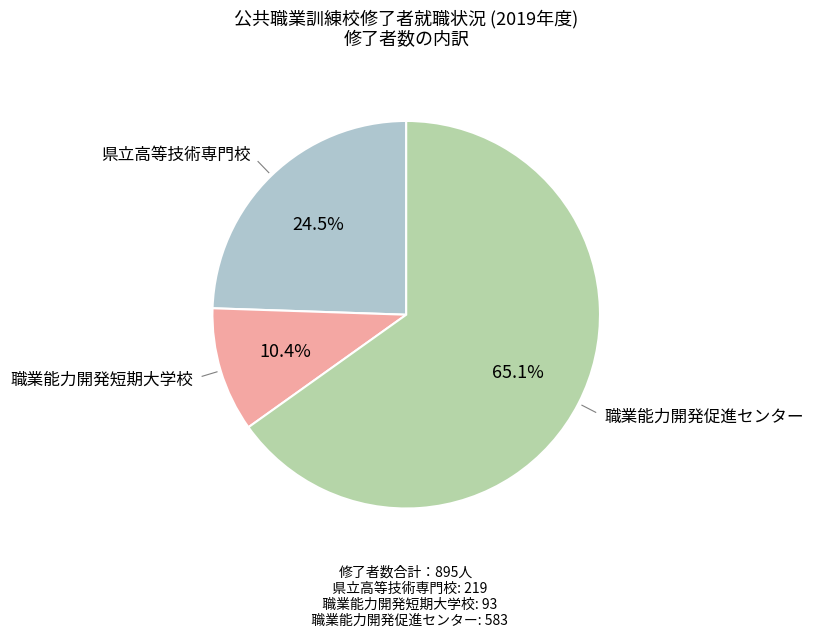

Rank the categories by value from lowest to highest.

職業能力開発短期大学校, 県立高等技術専門校, 職業能力開発促進センター